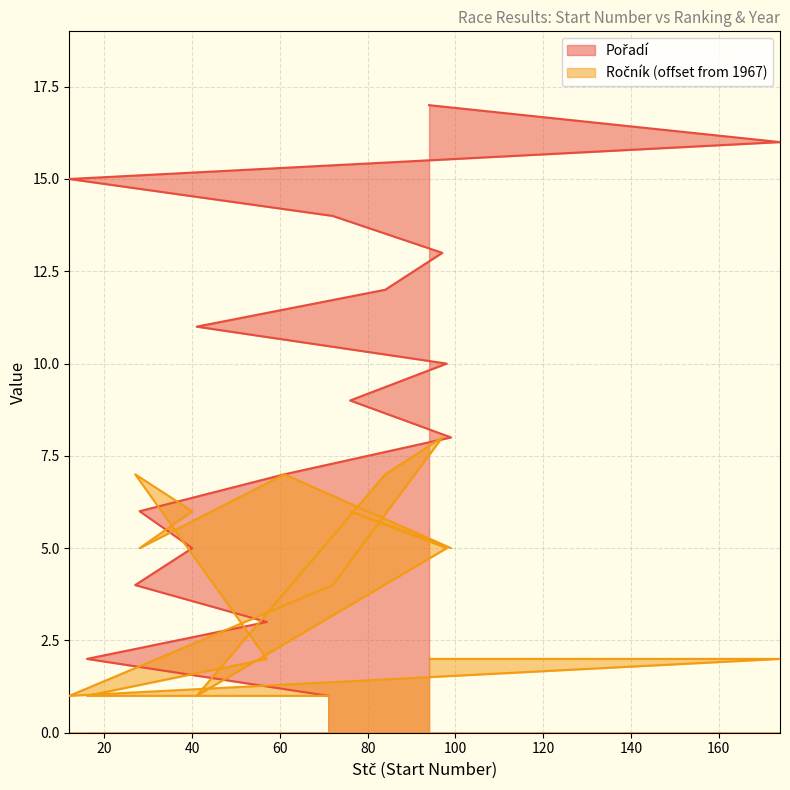

How many lines are shown in the chart?

2